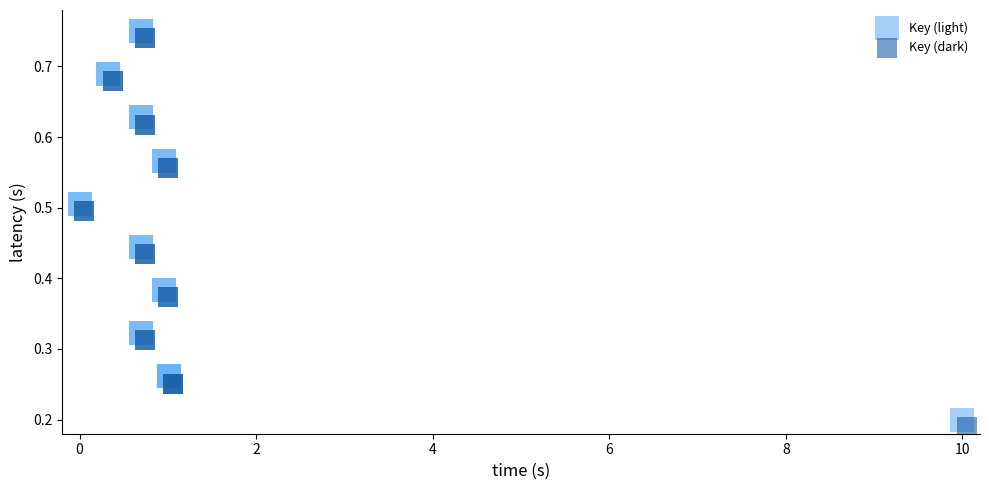

Which series contains the lowest Y value?

Key (dark)